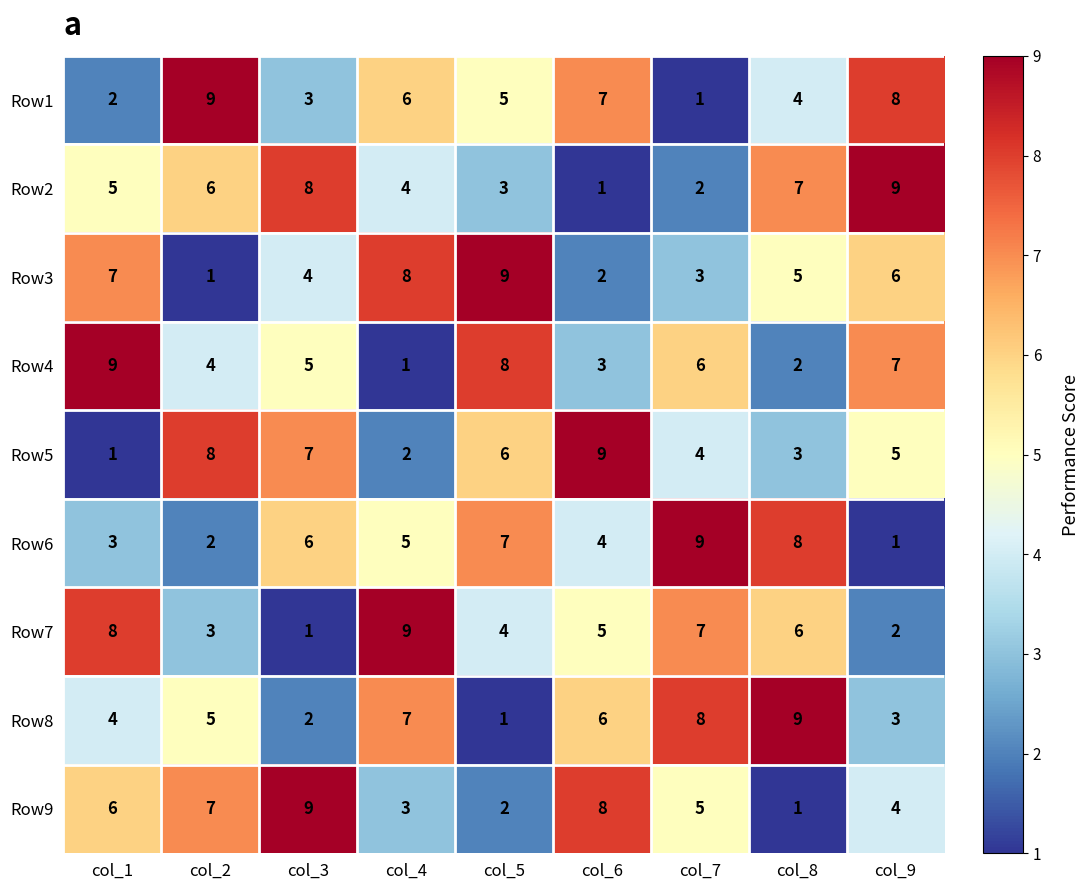

How many categories are shown in the chart?

9